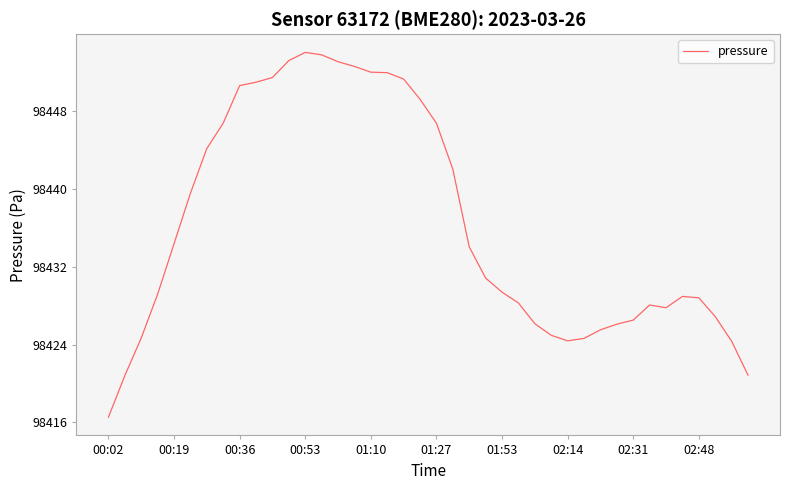

What is the difference between the maximum and minimum values?

37.5